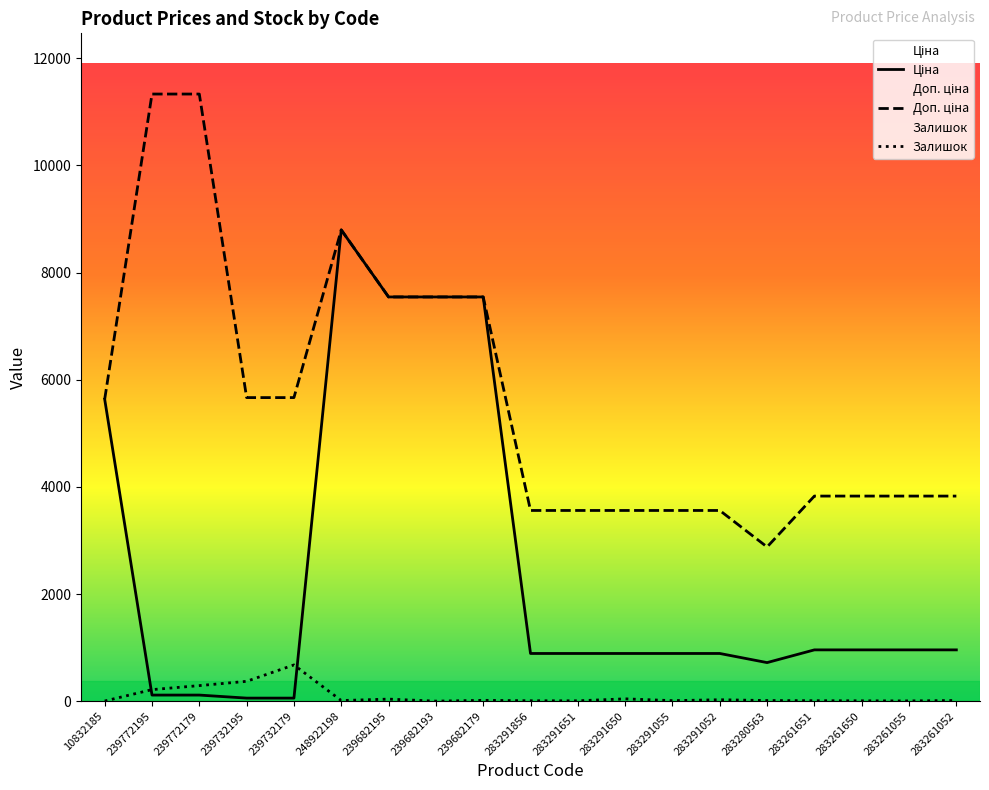

List the labels in order of Доп. ціна value, smallest first.

283280563, 283291856, 283291651, 283291650, 283291055, 283291052, 283261651, 283261650, 283261055, 283261052, 10832185, 239732195, 239732179, 239682195, 239682193, 239682179, 248922198, 239772195, 239772179